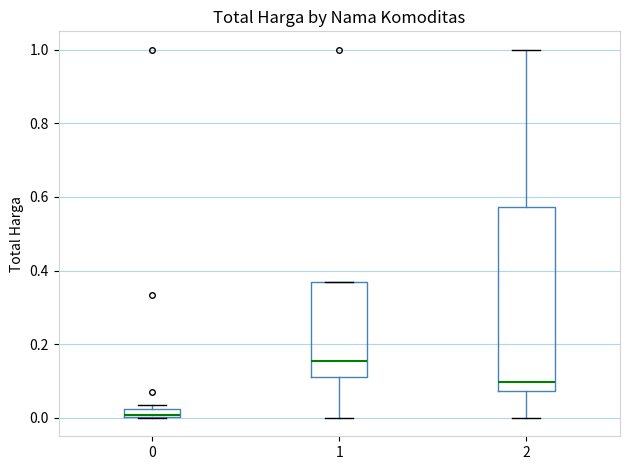

Which box is the tallest, from its lower edge to its upper edge?

2